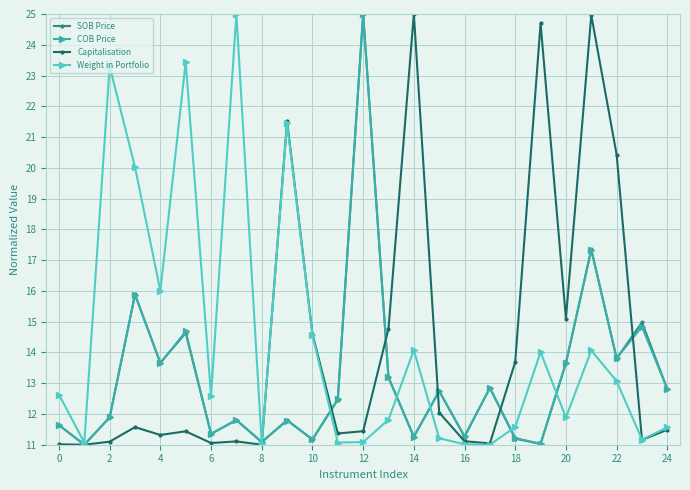

What is the value of the Weight in Portfolio point at the 7th from the left?

12.6